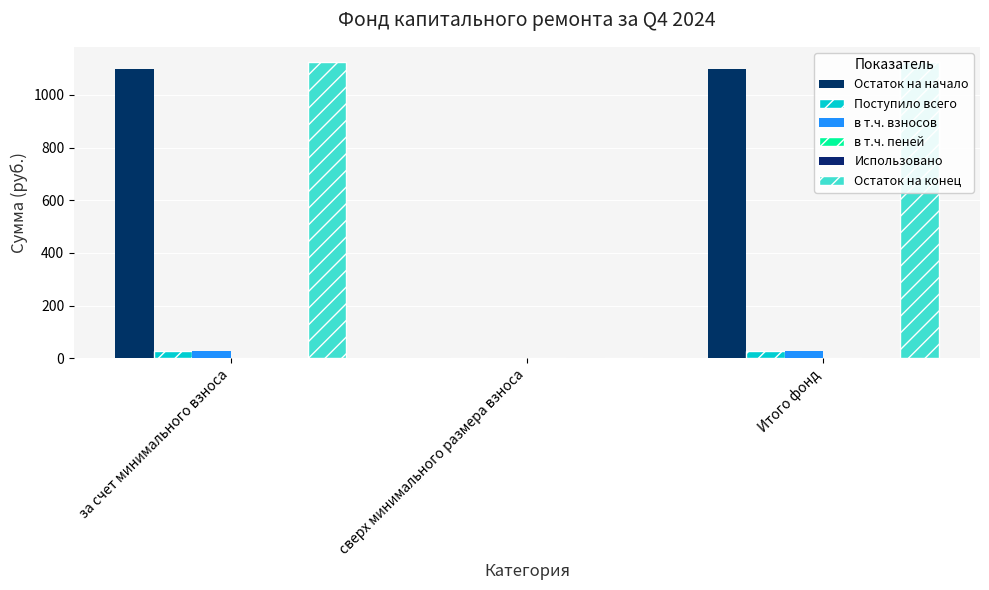

Is the value of Остаток на конец at Итого фонд greater than the value of Остаток на начало at за счет минимального взноса?

Yes